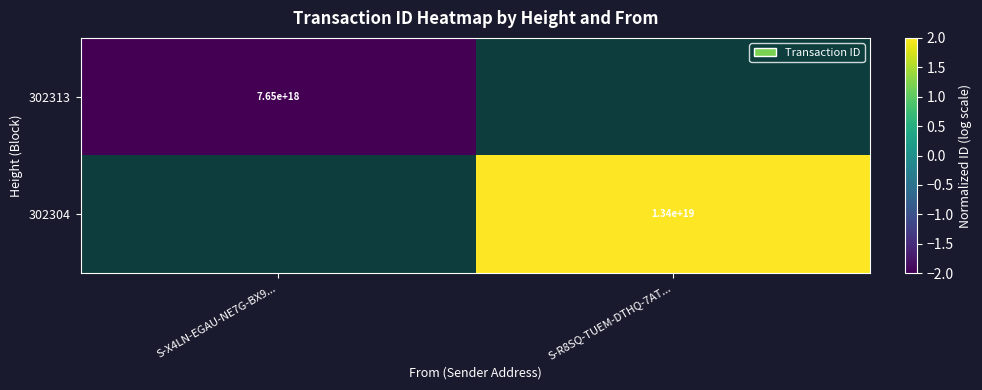

The 302313 series shows 7650000000000000000 at S-X4LN-EGAU-NE7G-BX9.... True or false?

True